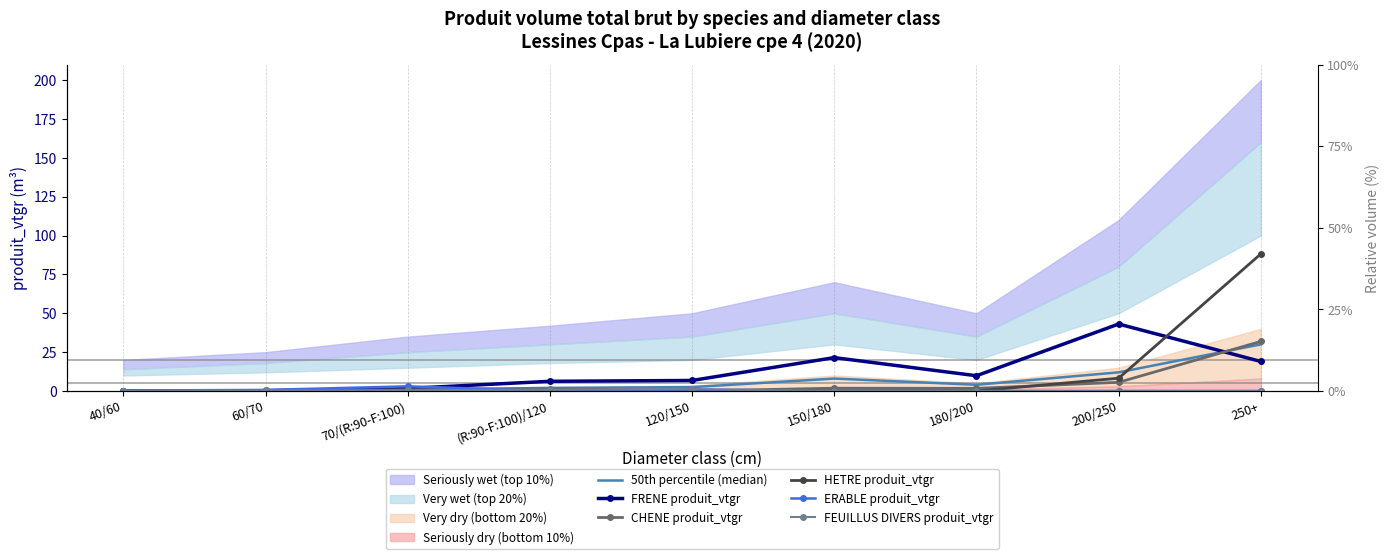

At how many categories does at least one series exceed 80?

1